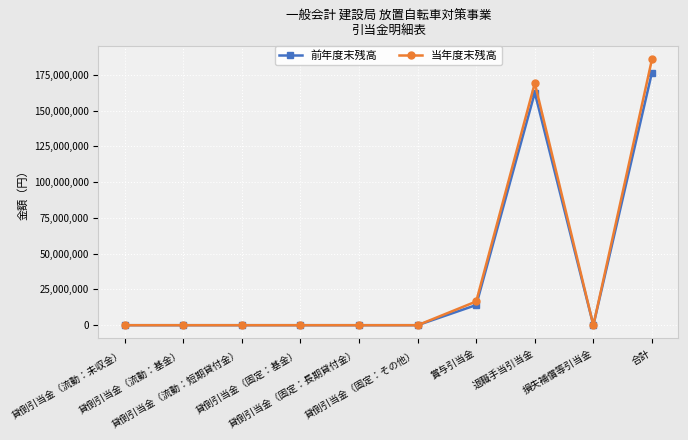

What is the total value across all series at 合計?

362407142